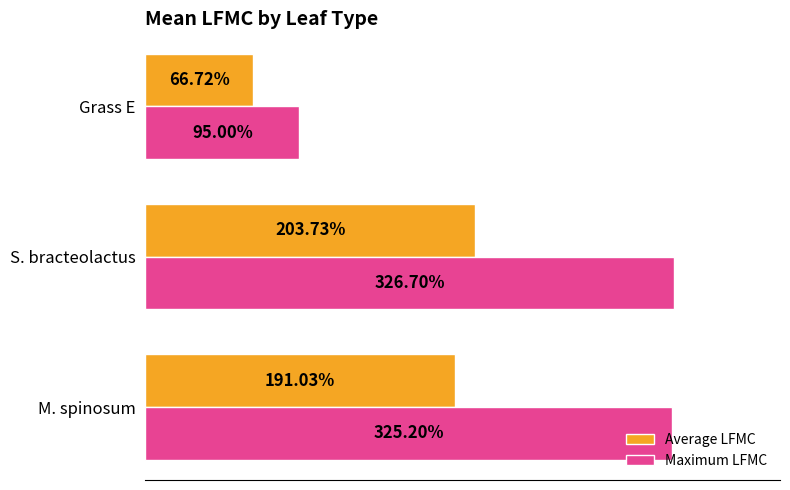

Which series has the largest total across all categories?

Maximum LFMC